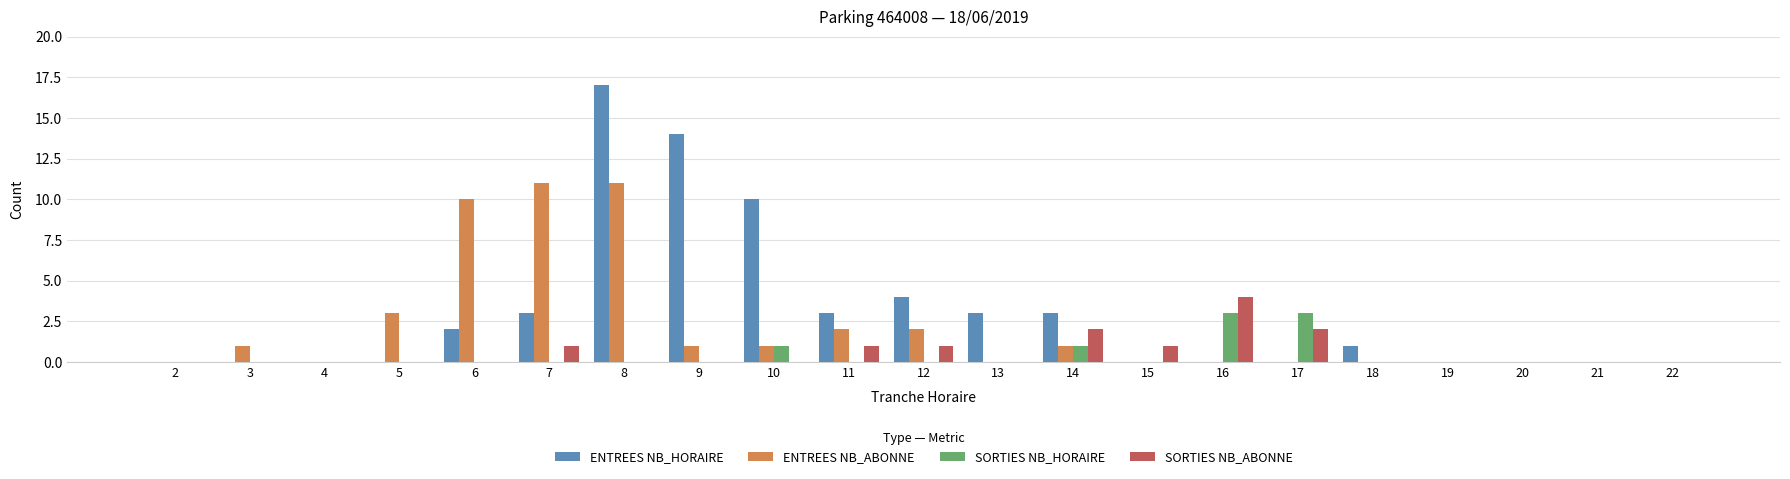

At which category is the sum across all series the highest?

8